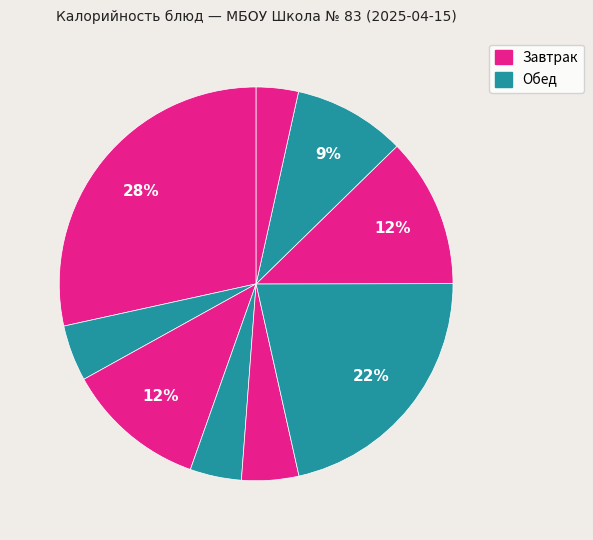

Count the number of slices in the pie.

9